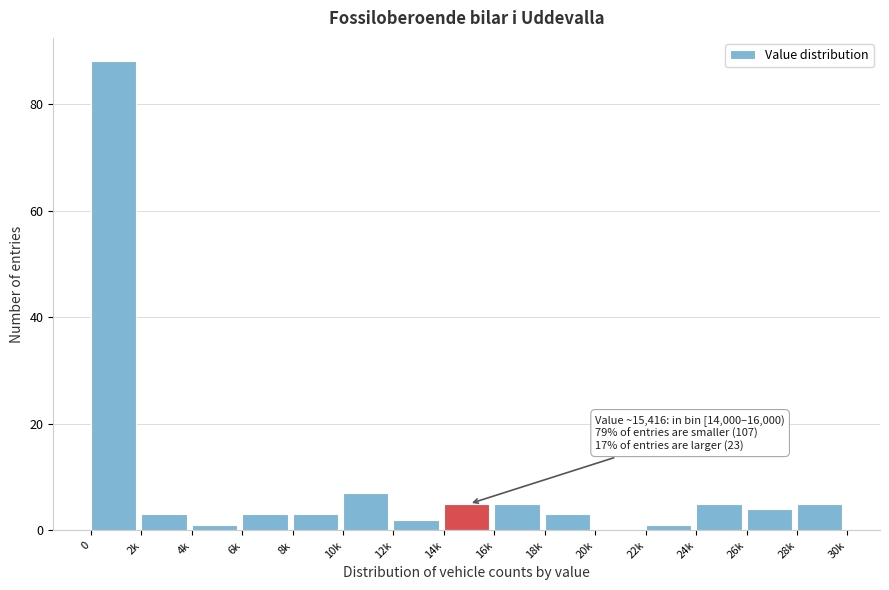

Reading right to left, extract all data points from this chart.

28k=5	26k=4	24k=5	22k=1	20k=0	18k=3	16k=5	14k=5	12k=2	10k=7	8k=3	6k=3	4k=1	2k=3	0=88